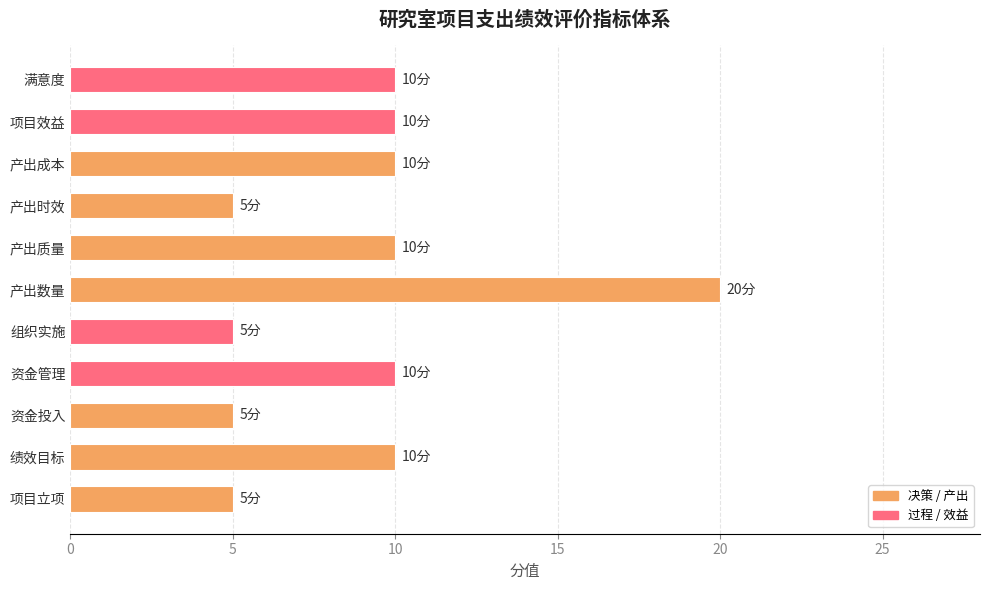

Reading bottom to top, list all the values displayed in this chart.

项目立项=5	绩效目标=10	资金投入=5	资金管理=10	组织实施=5	产出数量=20	产出质量=10	产出时效=5	产出成本=10	项目效益=10	满意度=10